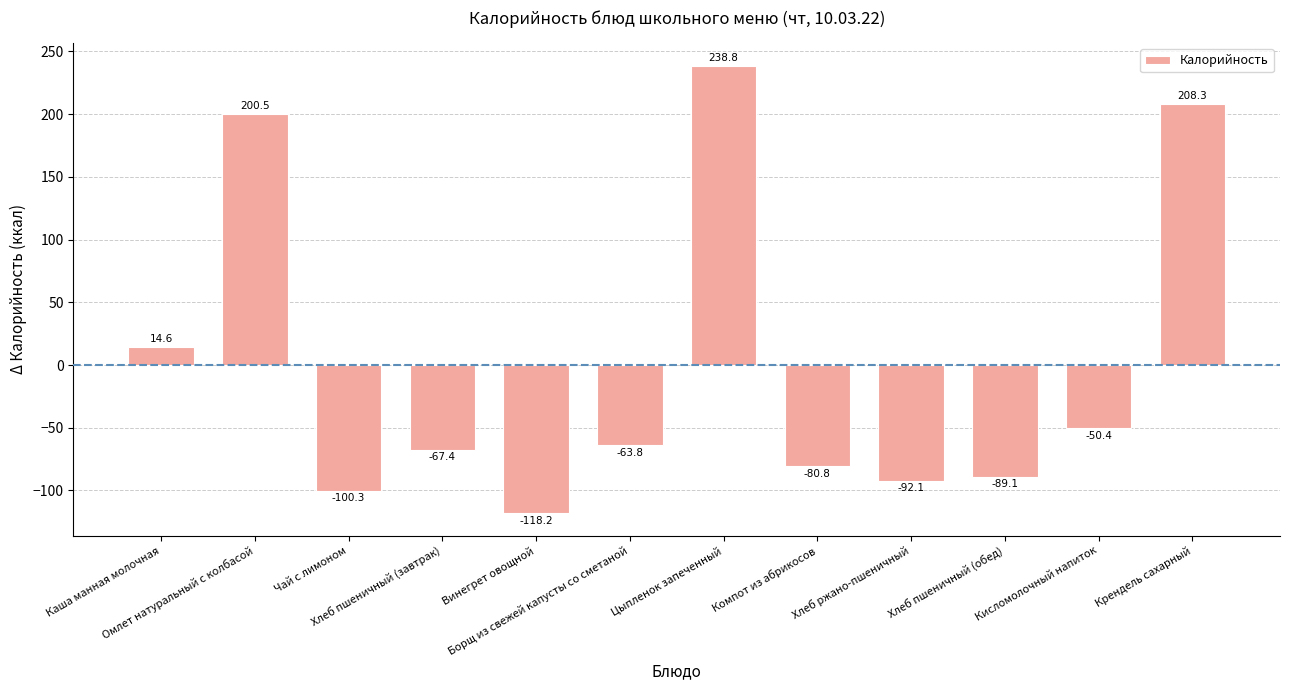

What is the greatest value displayed?

238.8